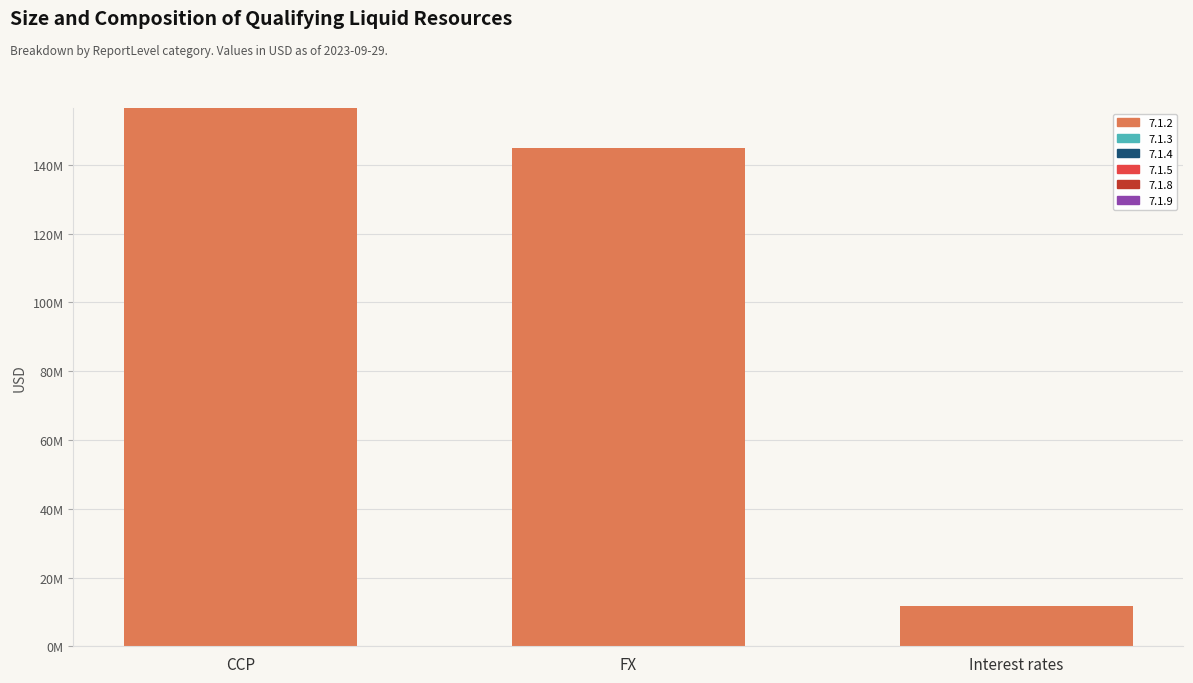

What position from the left is FX?

2